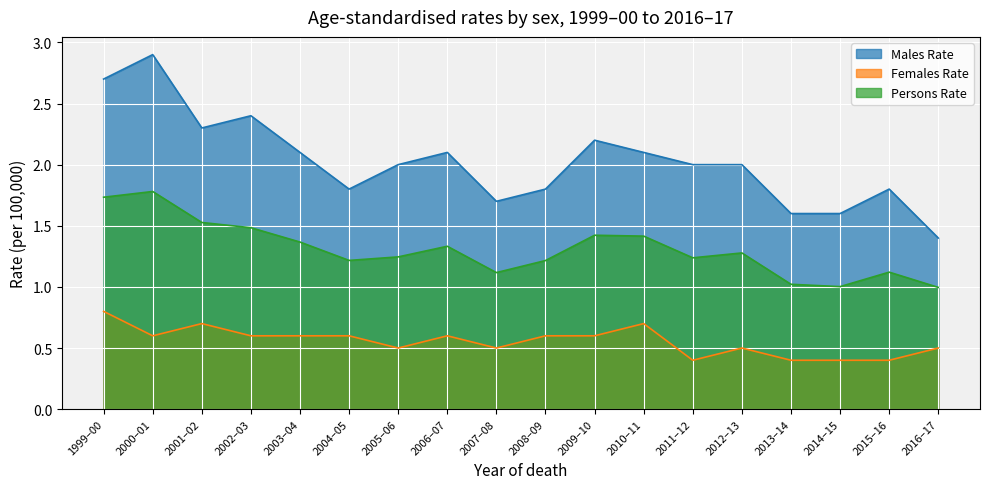

True or false: Persons Rate and Males Rate cross at least once.

False